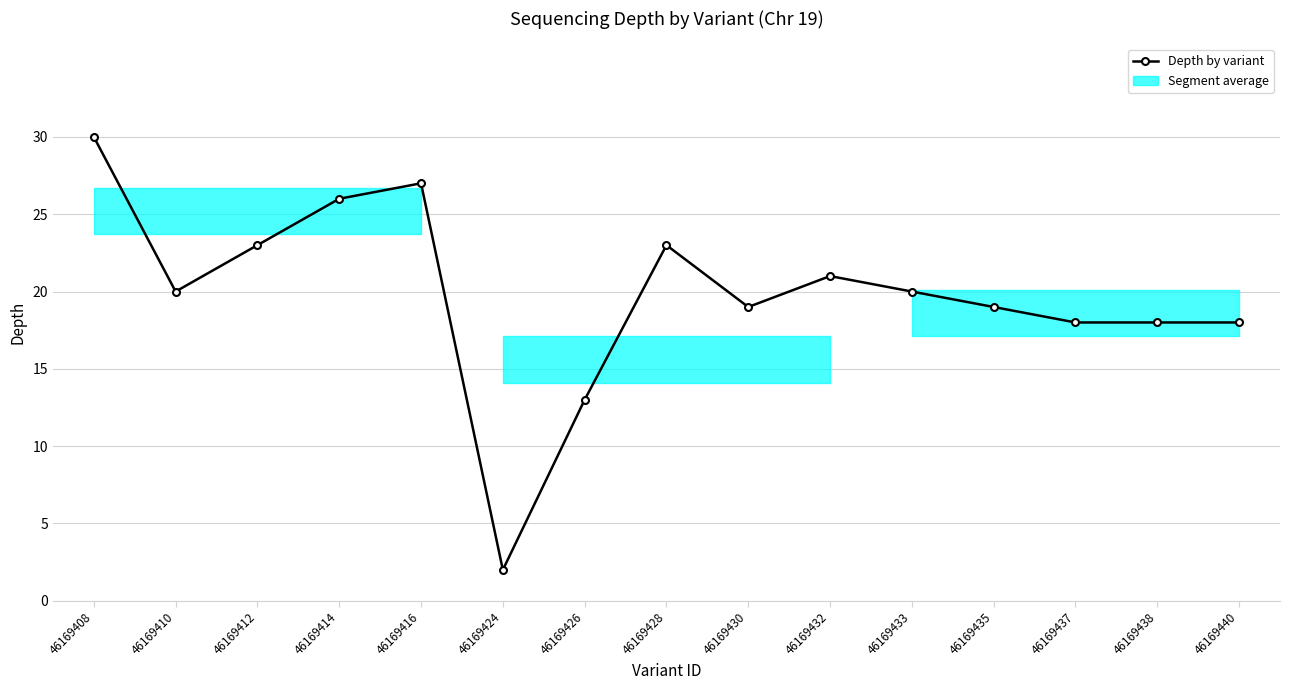

The value at 46169430 is 19. True or false?

True